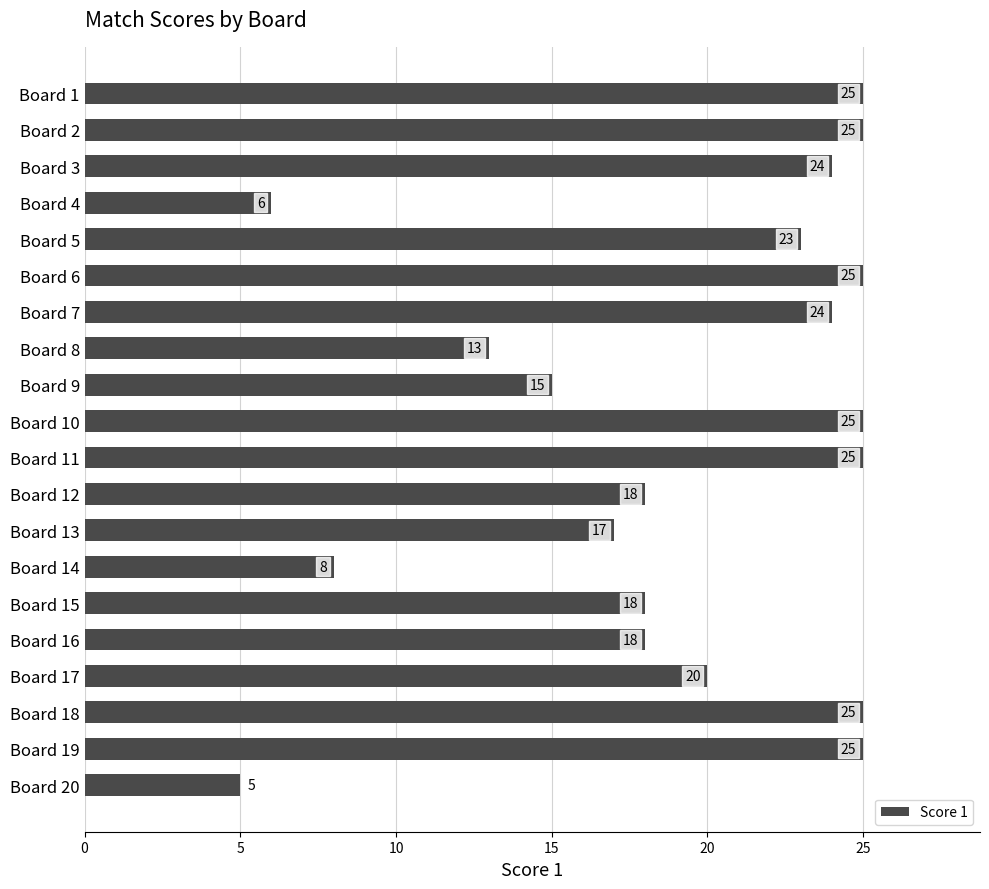

What is the value of the 8th bar from the top?

13